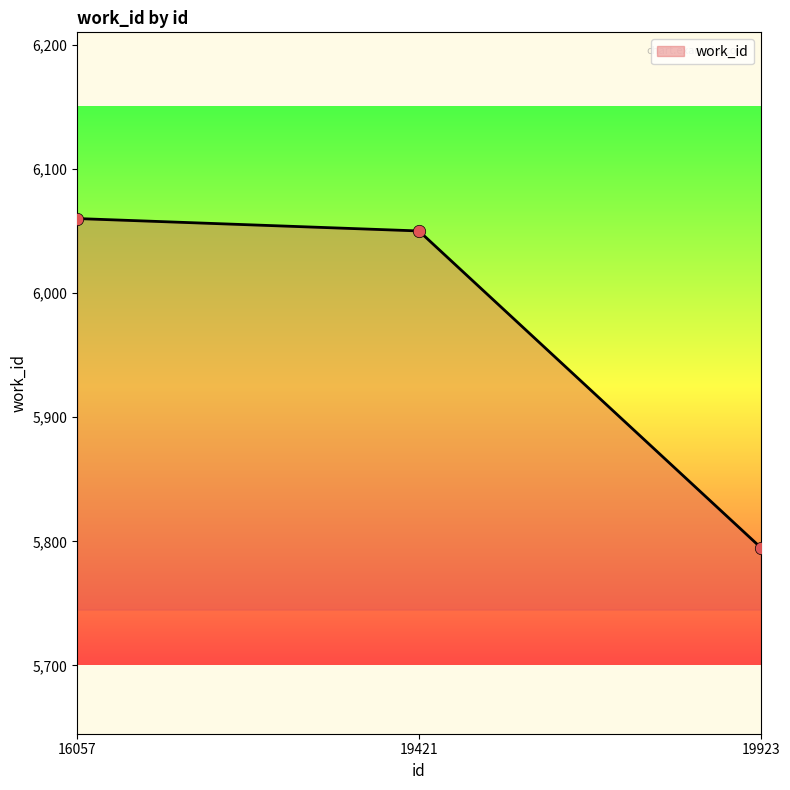

What is the change in value from 16057 to 19923?

-265